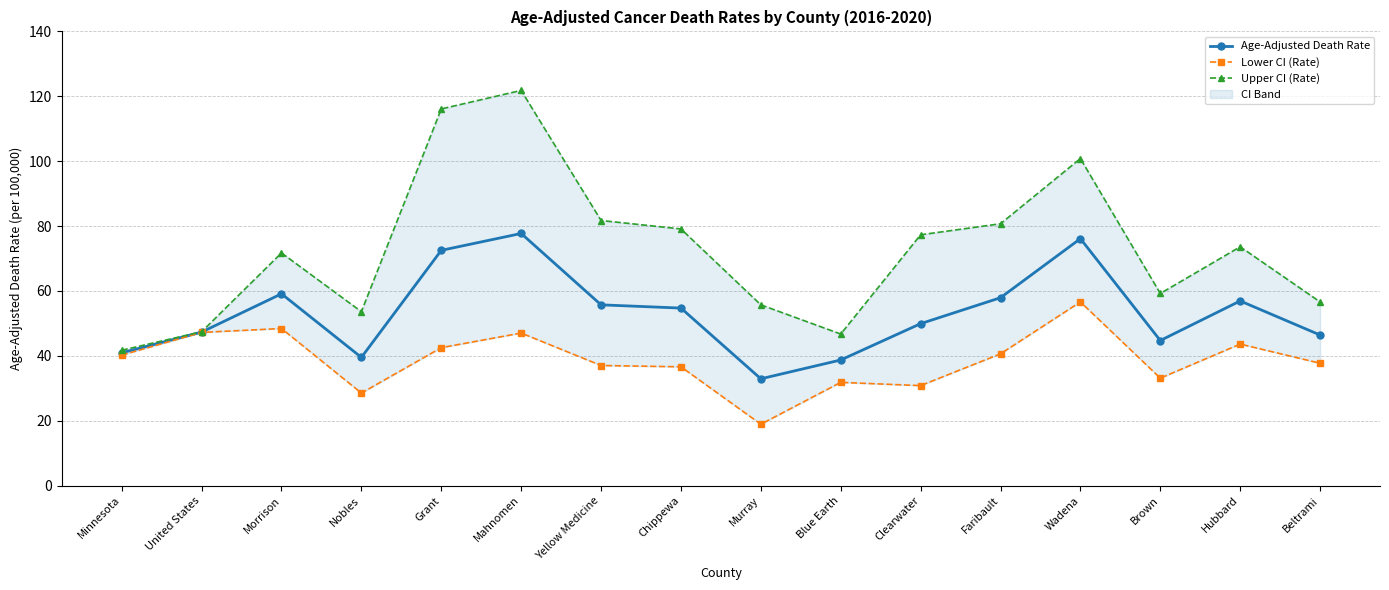

Reading left to right, what are all the values shown in this chart?

Age-Adjusted Death Rate: Minnesota=40.9	United States=47.3	Morrison=59.1	Nobles=39.5	Grant=72.5	Mahnomen=77.7	Yellow Medicine=55.7	Chippewa=54.7	Murray=32.9	Blue Earth=38.7	Clearwater=49.9	Faribault=57.9	Wadena=76.1	Brown=44.7	Hubbard=56.9	Beltrami=46.4
Lower CI (Rate): Minnesota=40.2	United States=47.2	Morrison=48.4	Nobles=28.5	Grant=42.5	Mahnomen=47.0	Yellow Medicine=37.0	Chippewa=36.6	Murray=18.9	Blue Earth=31.8	Clearwater=30.8	Faribault=40.6	Wadena=56.6	Brown=33.1	Hubbard=43.6	Beltrami=37.7
Upper CI (Rate): Minnesota=41.7	United States=47.4	Morrison=71.7	Nobles=53.6	Grant=116.1	Mahnomen=121.8	Yellow Medicine=81.7	Chippewa=79.1	Murray=55.7	Blue Earth=46.7	Clearwater=77.3	Faribault=80.7	Wadena=100.8	Brown=59.2	Hubbard=73.6	Beltrami=56.6